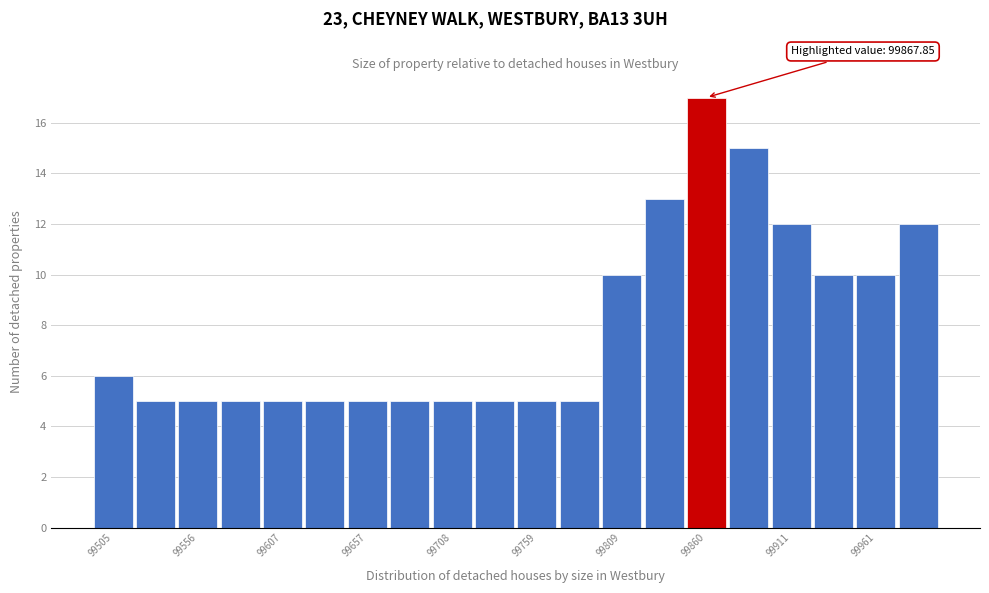

Around what value on the x-axis is the tallest bar? Give the approximate position of its centre, as read against the axis.

99860